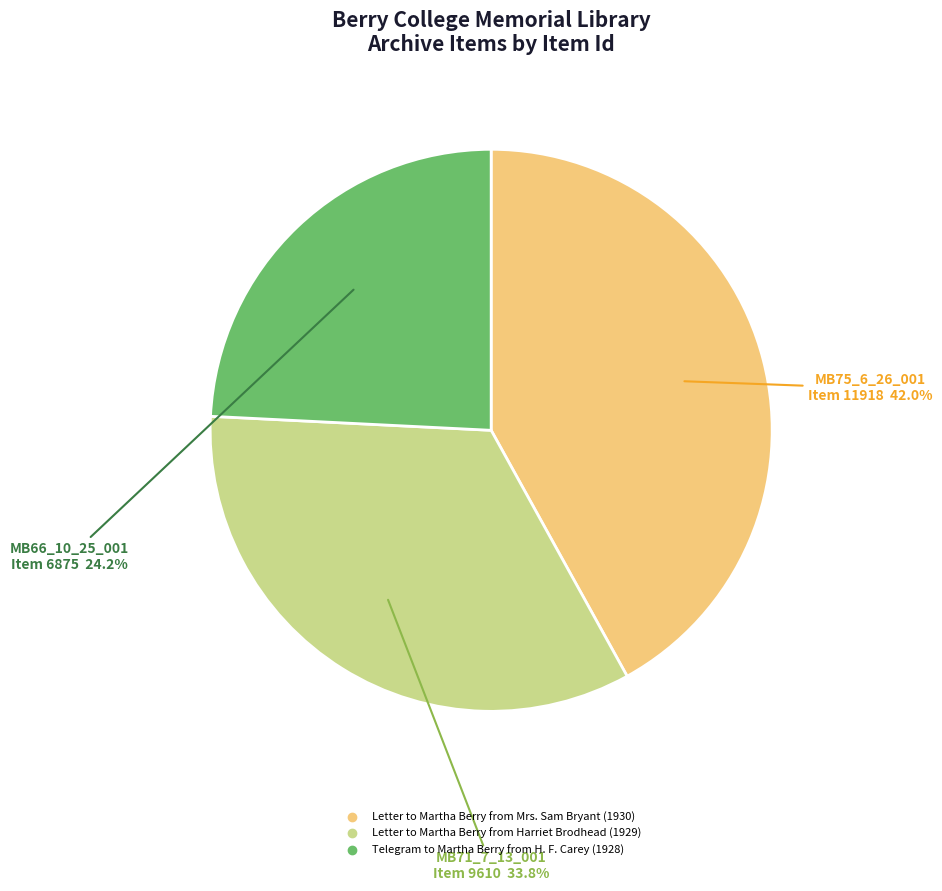

The Letter to Martha Berry from Mrs. Sam Bryant (1930) slice represents 42% of the pie. True or false?

True